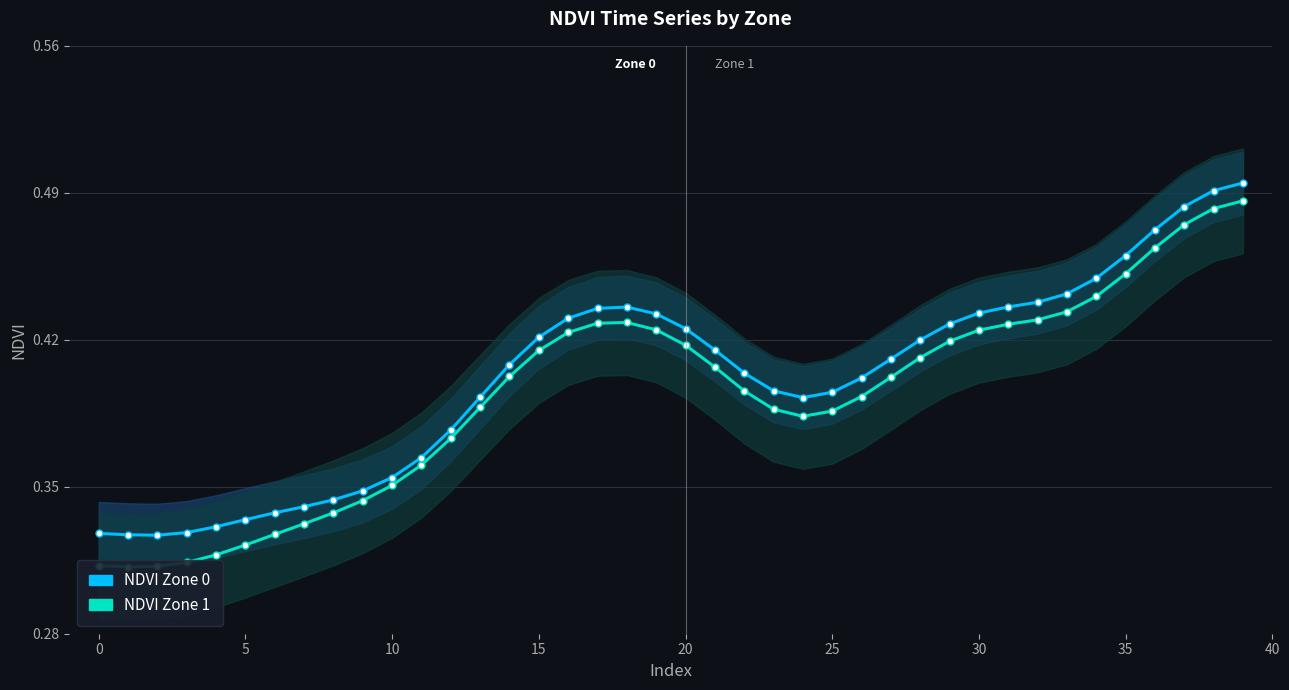

Which series has the largest range (max minus min)?

NDVI Zone 1